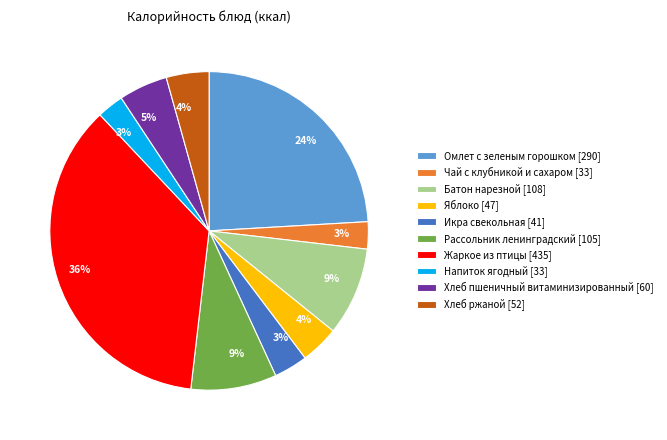

What is the ratio of the value at Жаркое из птицы [435] to the value at Батон нарезной [108]?

4.0